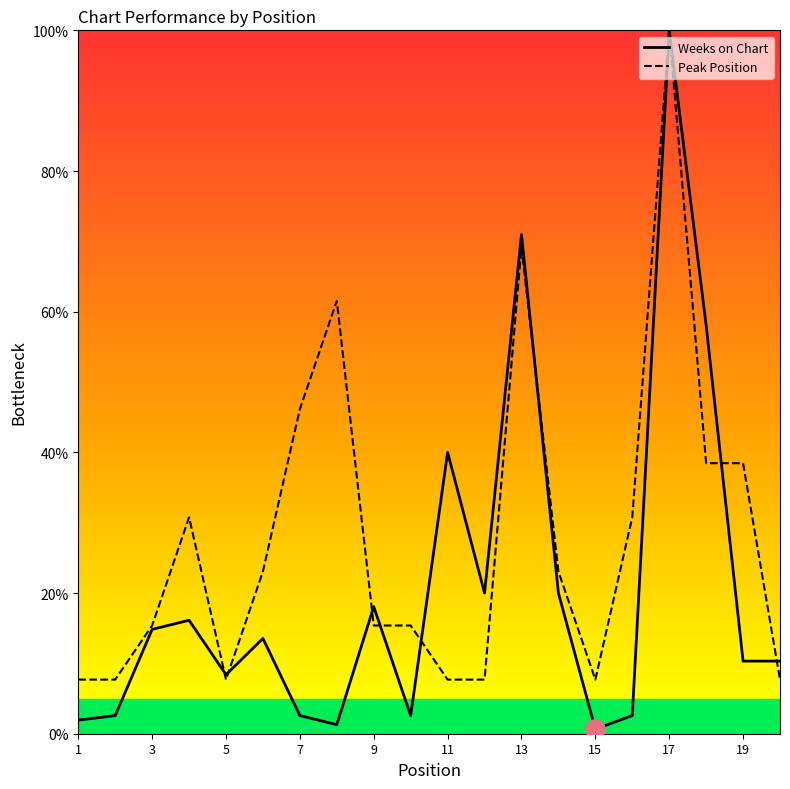

Rank the series by their maximum value, from highest to lowest.

Weeks on Chart, Peak Position